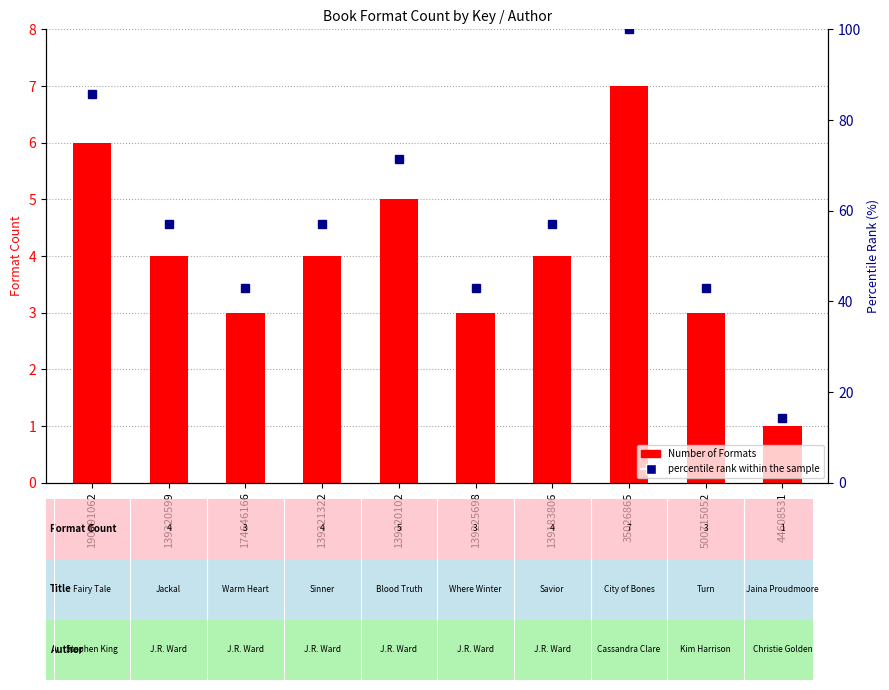

Which has a higher value, 139225698 or 139221322?

139221322